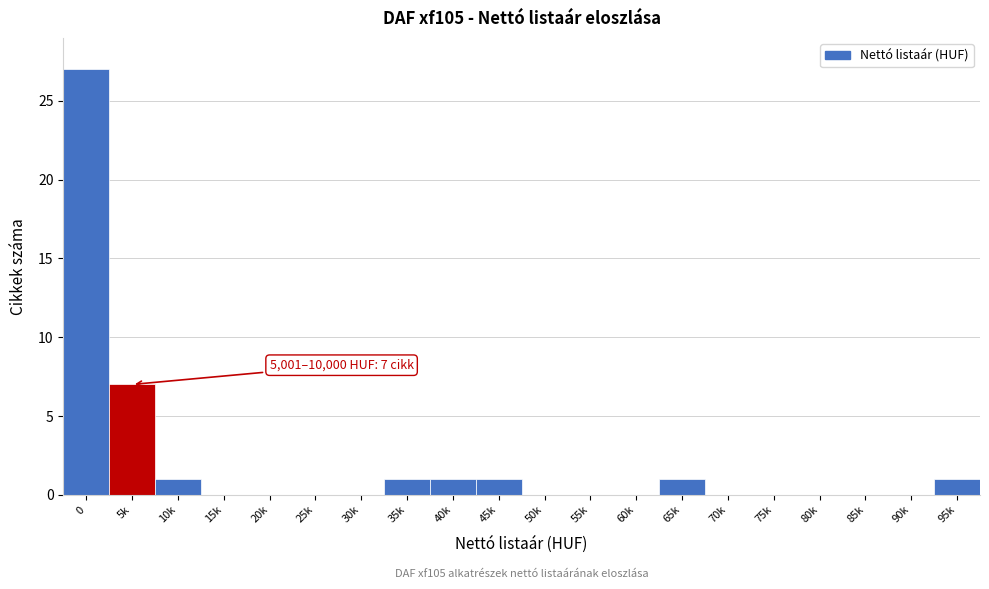

Reading right to left, transcribe all the data shown in this chart.

95k=1	90k=0	85k=0	80k=0	75k=0	70k=0	65k=1	60k=0	55k=0	50k=0	45k=1	40k=1	35k=1	30k=0	25k=0	20k=0	15k=0	10k=1	5k=7	0=27